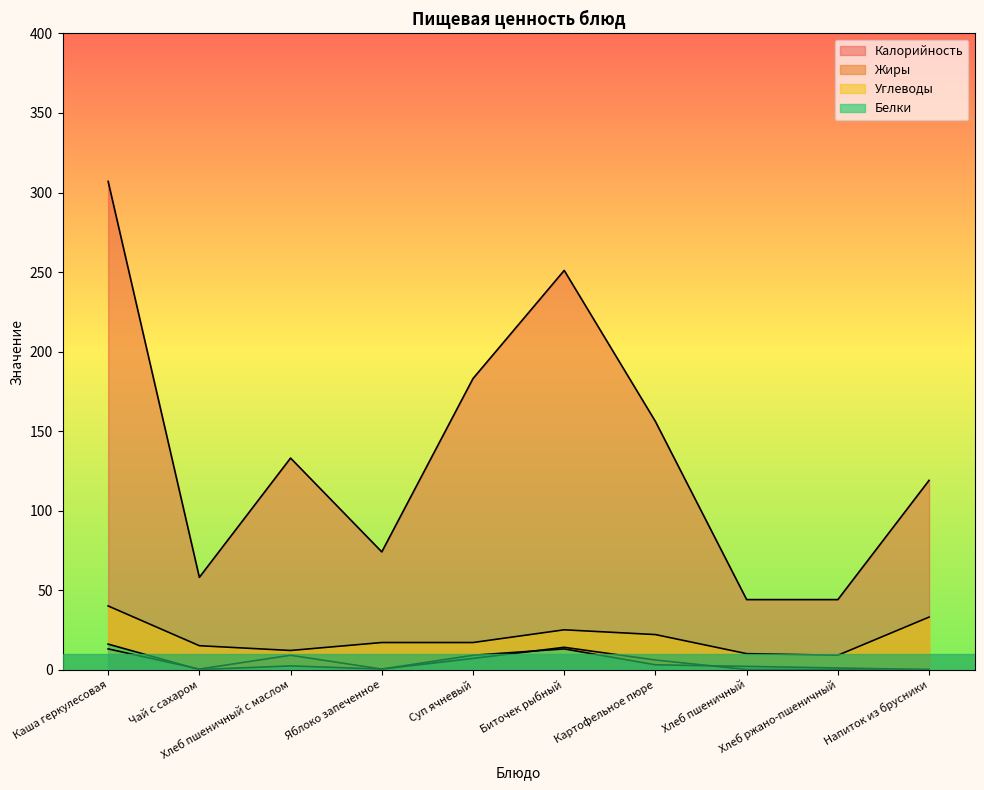

Reading left to right, extract all data points from this chart.

Калорийность: Каша геркулесовая=307.0	Чай с сахаром=58.0	Хлеб пшеничный с маслом=133.0	Яблоко запеченное=74.0	Суп ячневый=183.0	Биточек рыбный=251.0	Картофельное пюре=156.0	Хлеб пшеничный=44.0	Хлеб ржано-пшеничный=44.0	Напиток из брусники=119.0
Белки: Каша геркулесовая=16.0	Чай с сахаром=0.0	Хлеб пшеничный с маслом=2.3	Яблоко запеченное=0.3	Суп ячневый=9.0	Биточек рыбный=13.0	Картофельное пюре=3.0	Хлеб пшеничный=2.0	Хлеб ржано-пшеничный=1.0	Напиток из брусники=0.0
Жиры: Каша геркулесовая=13.0	Чай с сахаром=0.3	Хлеб пшеничный с маслом=9.0	Яблоко запеченное=0.3	Суп ячневый=7.0	Биточек рыбный=14.0	Картофельное пюре=6.0	Хлеб пшеничный=0.0	Хлеб ржано-пшеничный=0.0	Напиток из брусники=0.0
Углеводы: Каша геркулесовая=40.0	Чай с сахаром=15.0	Хлеб пшеничный с маслом=12.0	Яблоко запеченное=17.0	Суп ячневый=17.0	Биточек рыбный=25.0	Картофельное пюре=22.0	Хлеб пшеничный=10.0	Хлеб ржано-пшеничный=9.0	Напиток из брусники=33.0